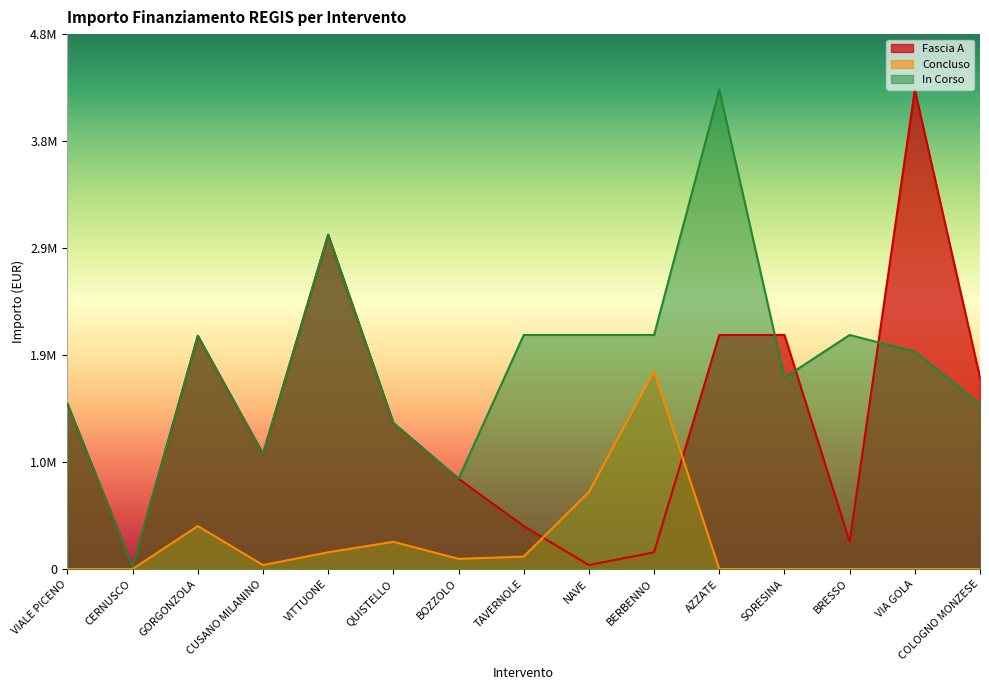

What is the spread (max minus min) of values at AZZATE?

4300000.0